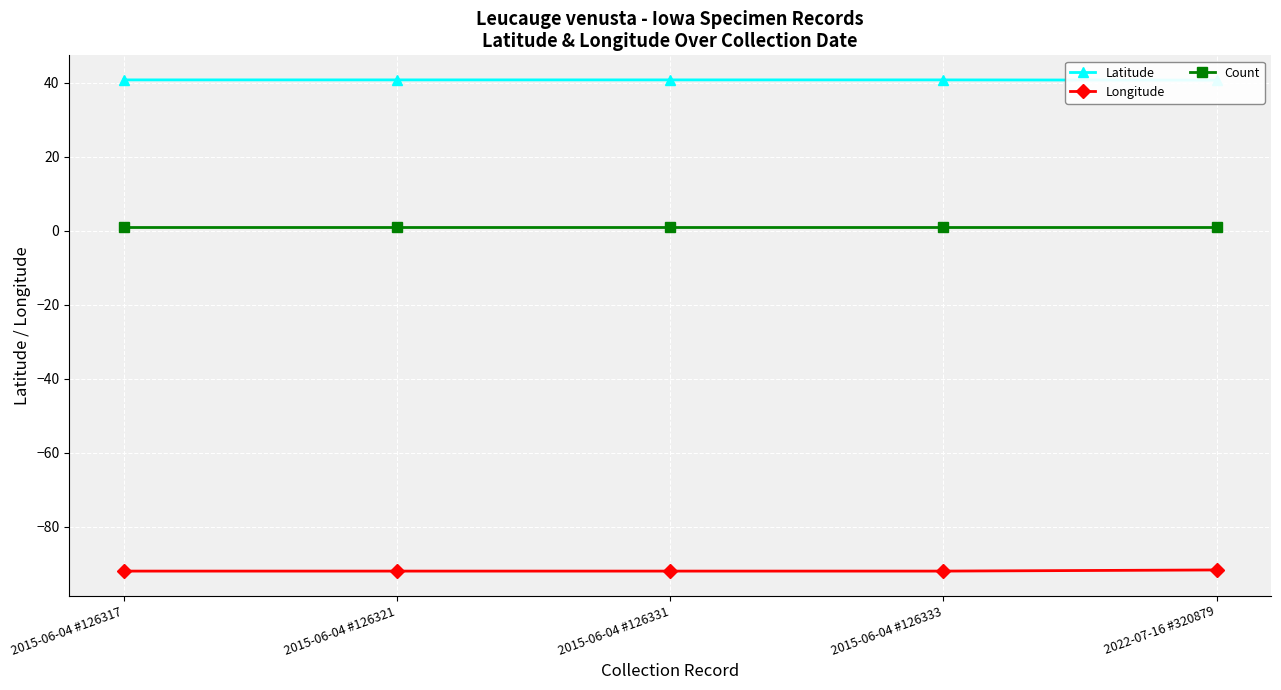

List the series in order of their overall mean, highest first.

Latitude, Count, Longitude